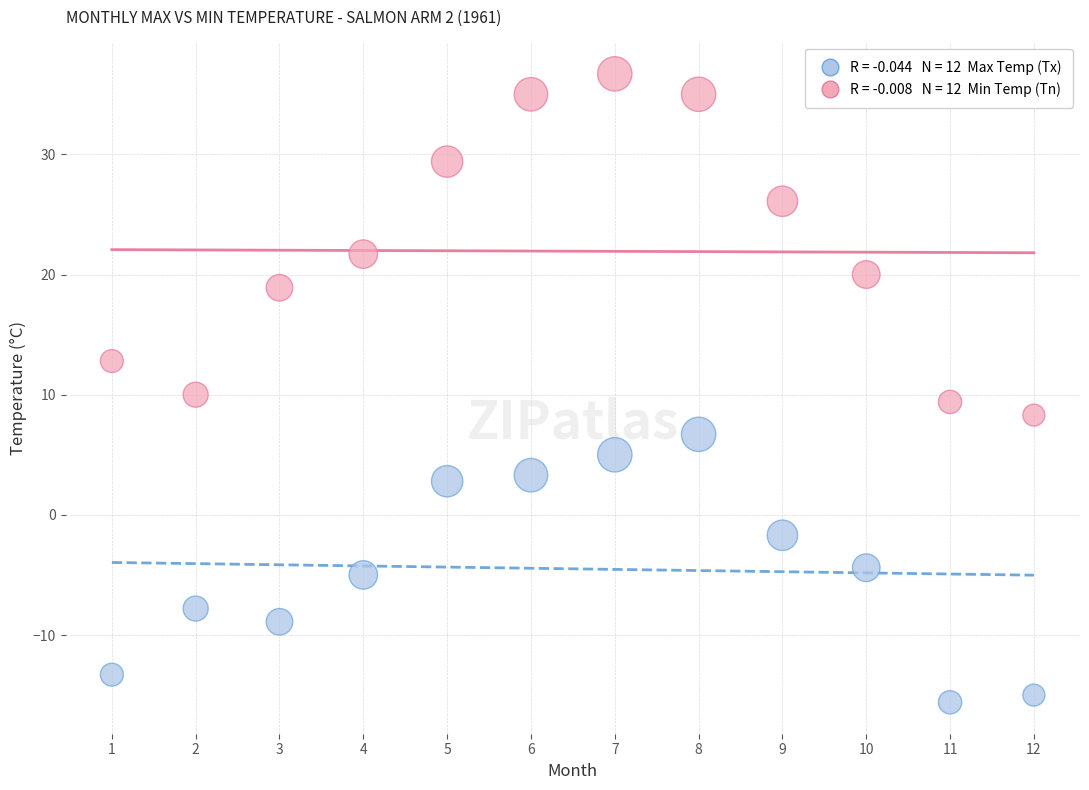

Across all data points, what is the range of X values (max minus min)?

11.0